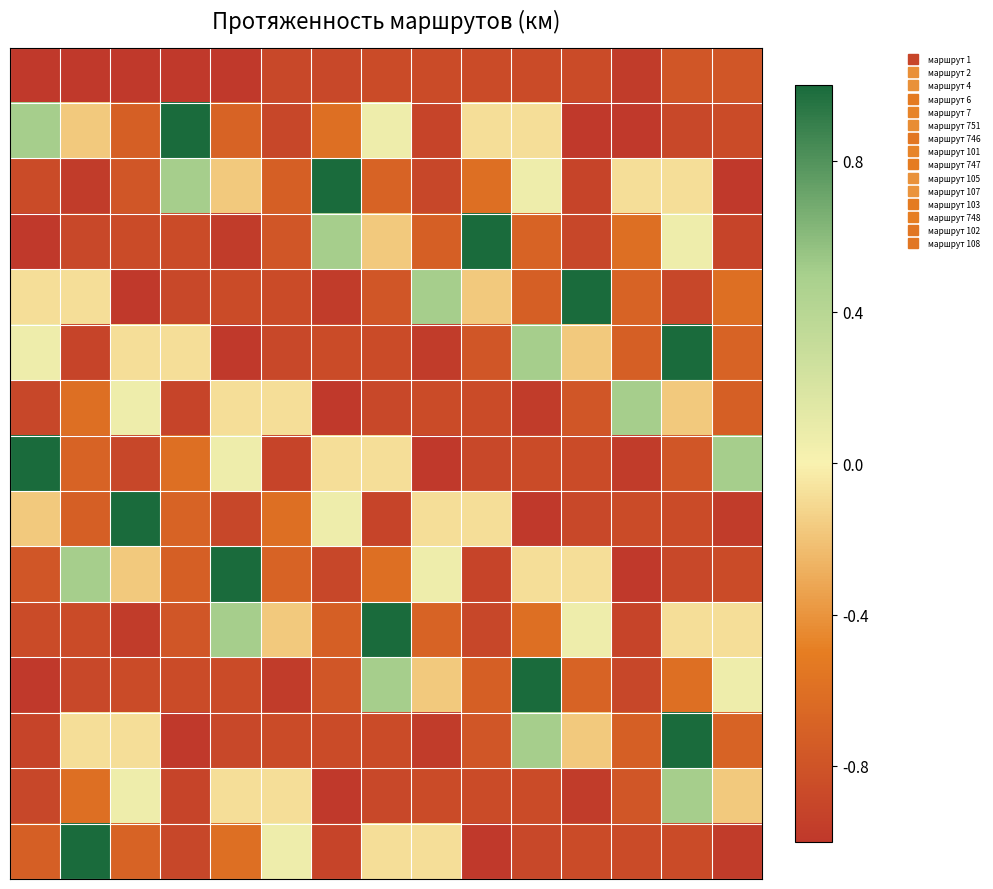

What is the smallest value displayed?

-1.0